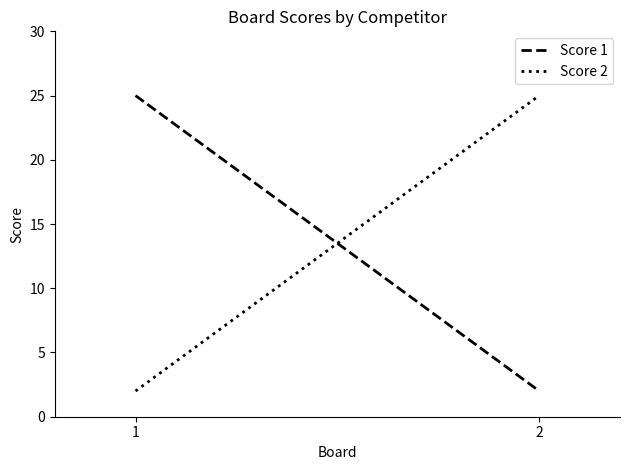

Reading left to right, transcribe all the data shown in this chart.

Score 1: 1=25	2=2
Score 2: 1=2	2=25